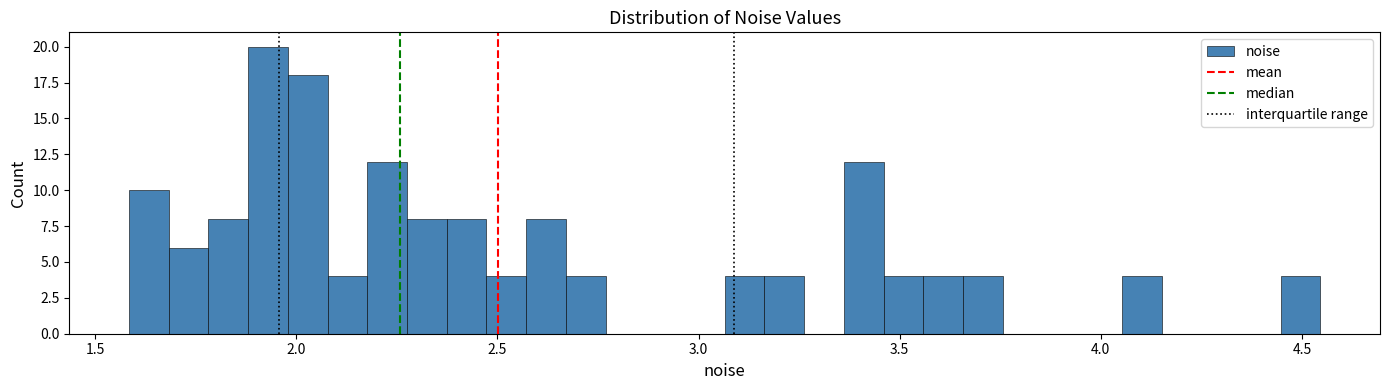

Around what value on the x-axis is the tallest bar? Give the approximate position of its centre, as read against the axis.

1.95